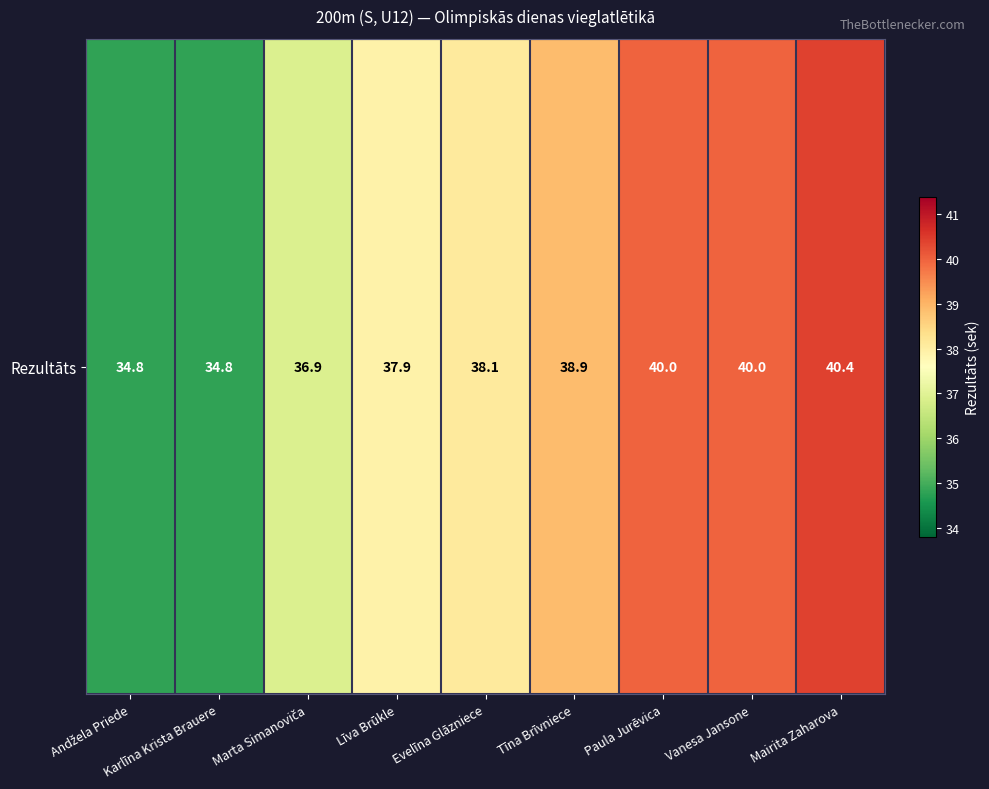

Reading left to right, transcribe all the data shown in this chart.

34.8	34.8	36.9	37.9	38.1	38.9	40.0	40.0	40.4